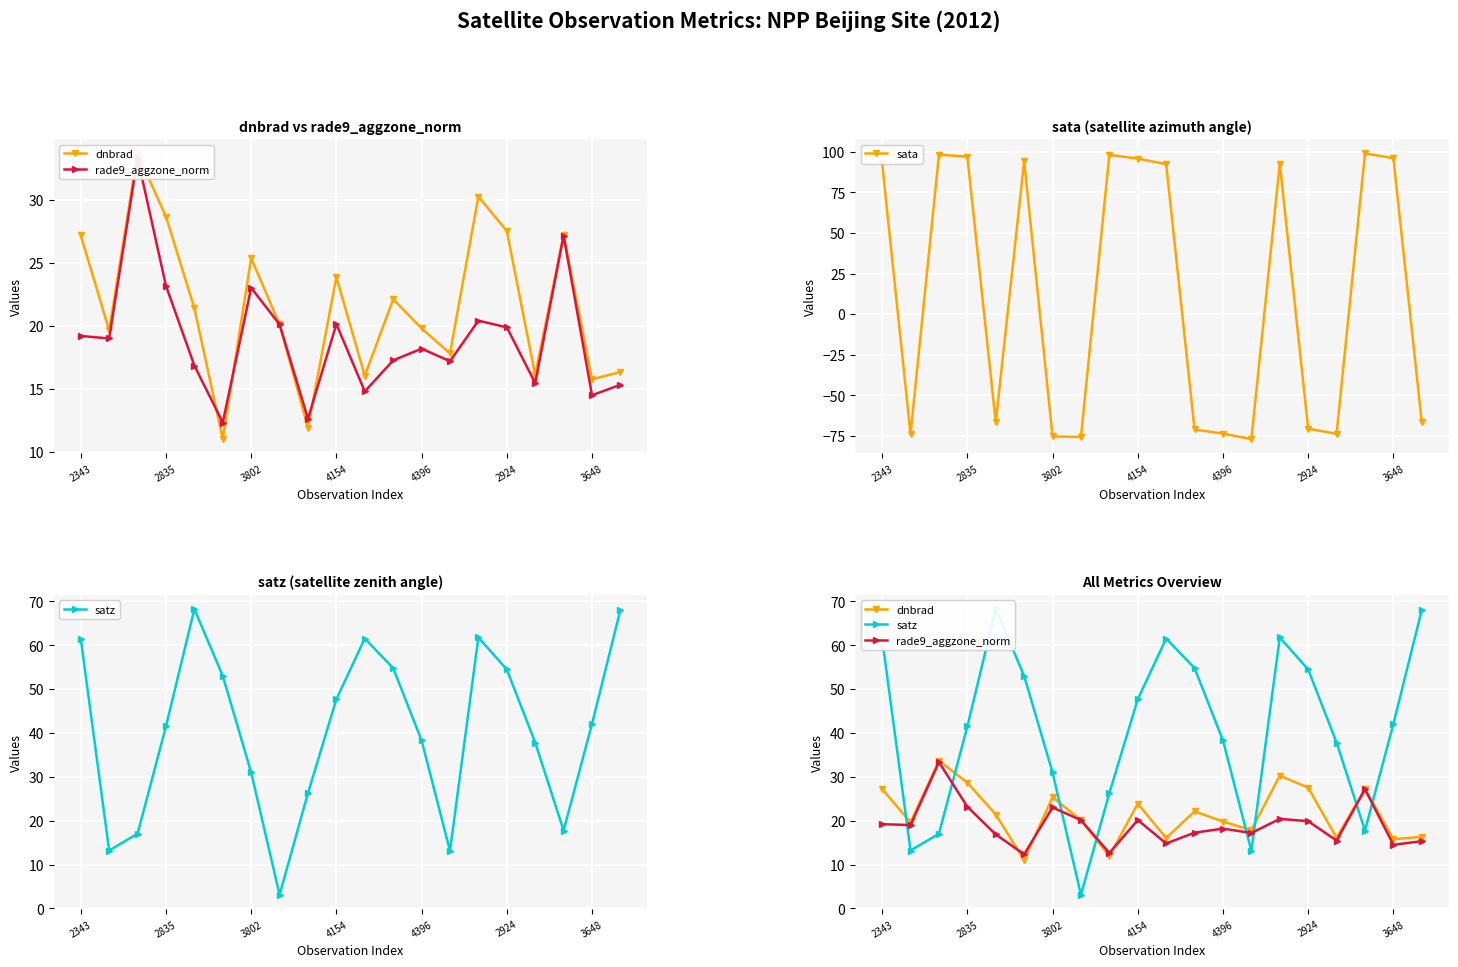

The value of sata at 3802 is -41.6. True or false?

False